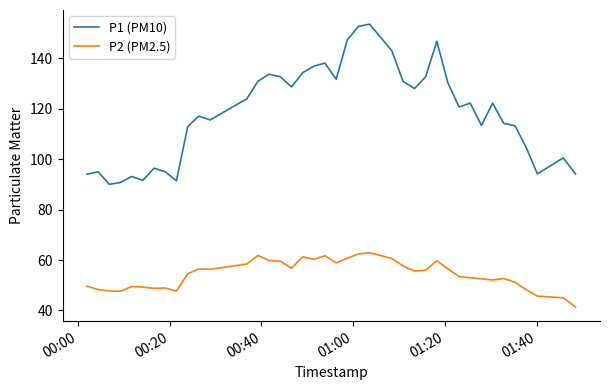

True or false: P2 (PM2.5) and P1 (PM10) intersect in this chart.

False